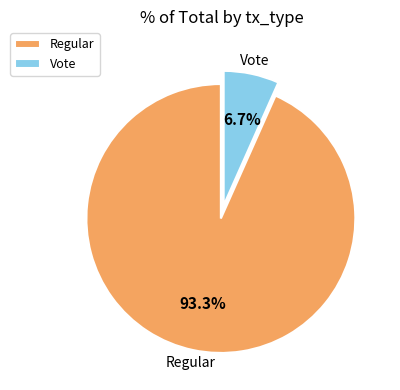

Which slice is the largest?

Regular